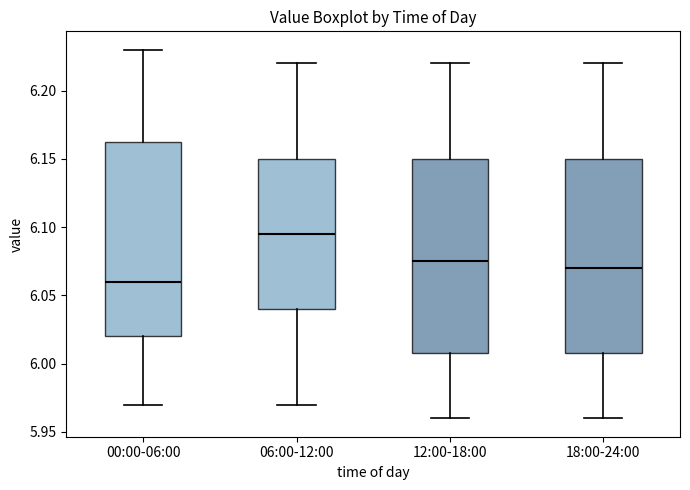

Where is the lower edge of the box for 00:00-06:00 on the y-axis? The values are not printed on the chart, so give them approximately, as read against the axis.

6.020